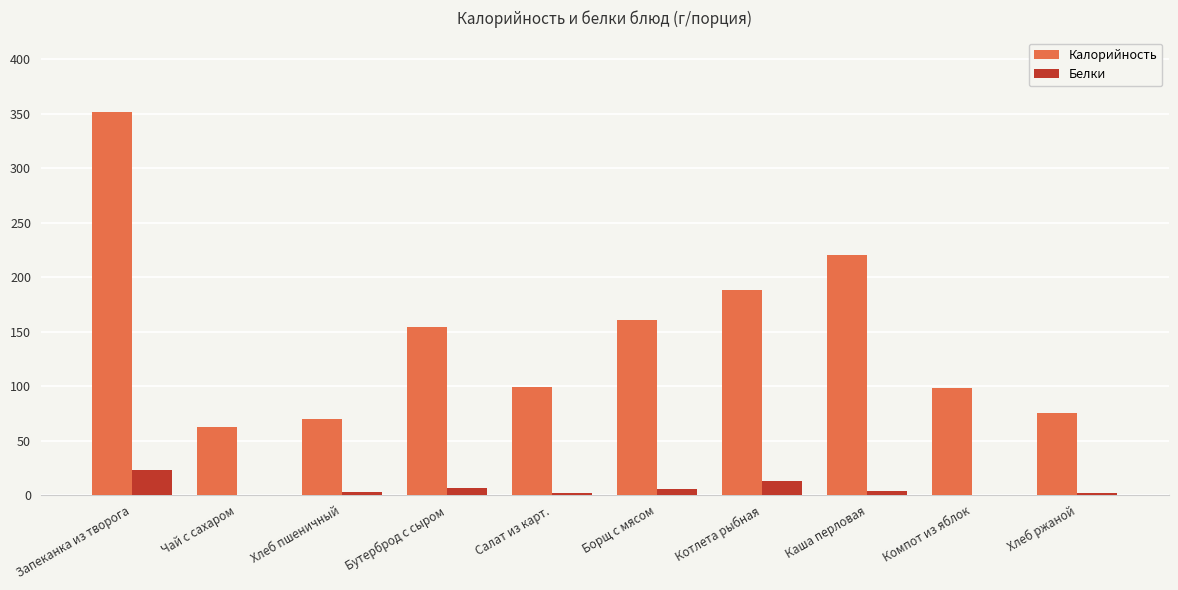

What value does the Калорийность series have at Котлета рыбная?

188.0